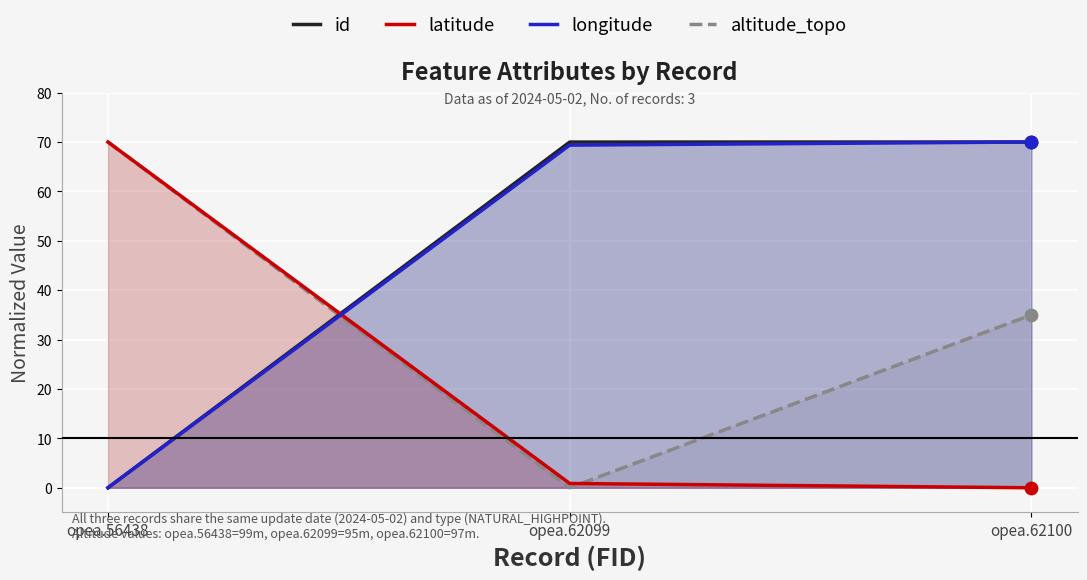

Is the value of latitude at opea.62100 greater than the value of altitude_topo at opea.62099?

No